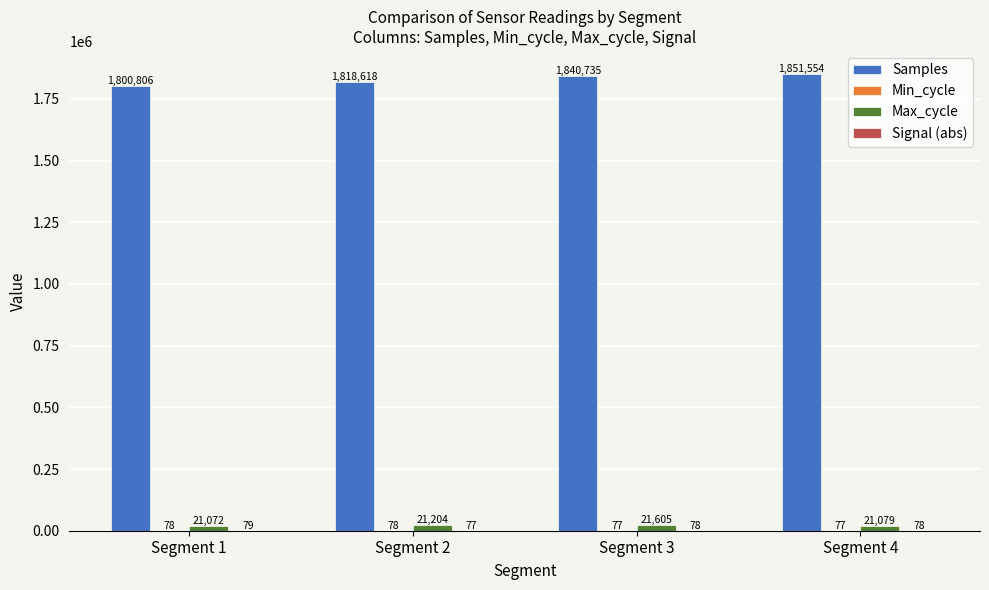

Count the Samples values in the range 1818618 to 1851554.

3